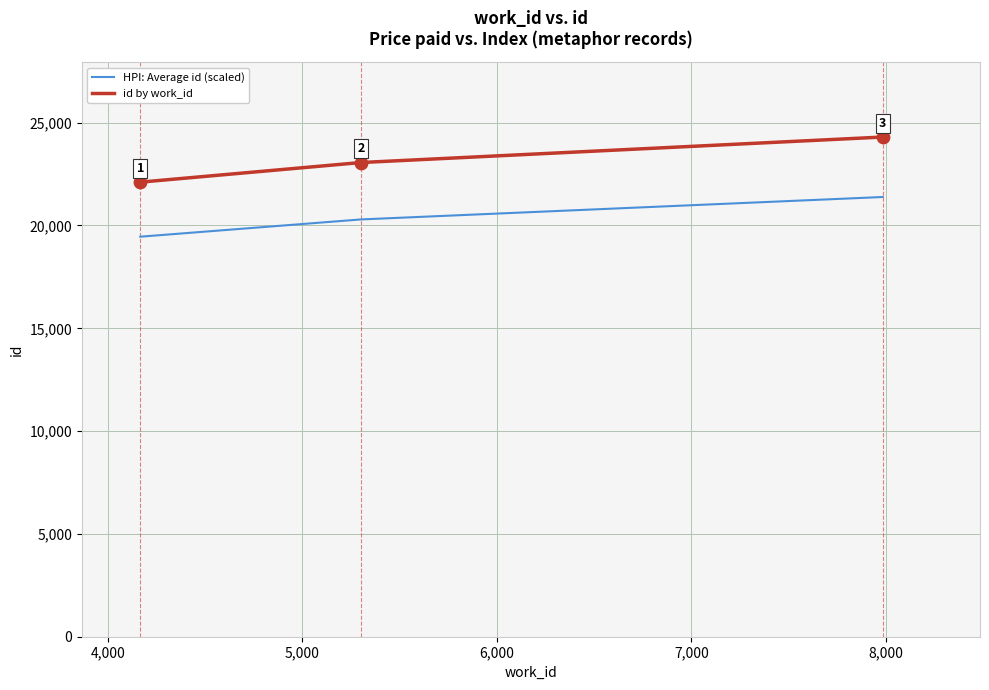

Which series has the largest total across all categories?

id by work_id